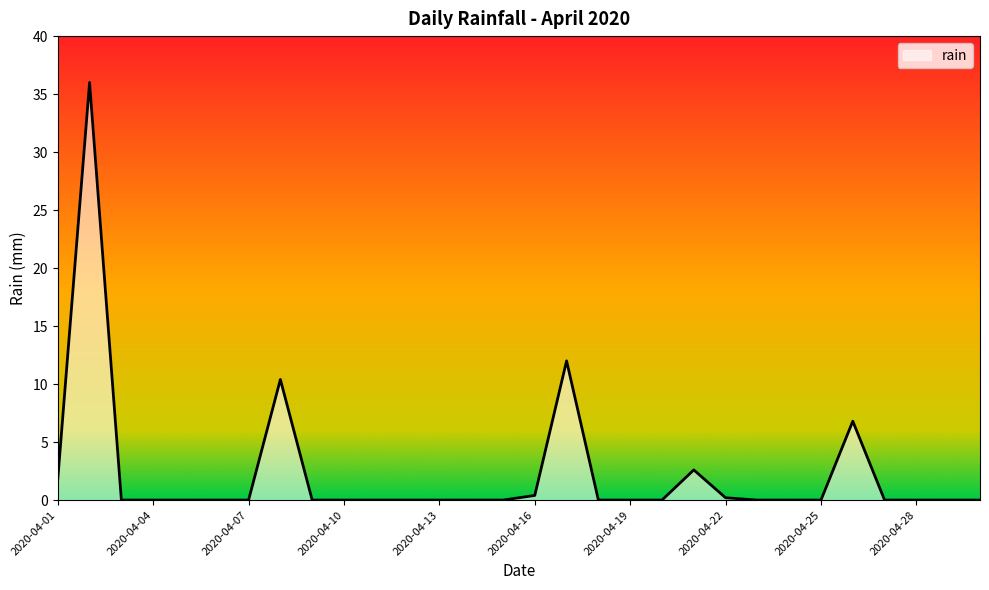

What is the sum of all values?

70.2